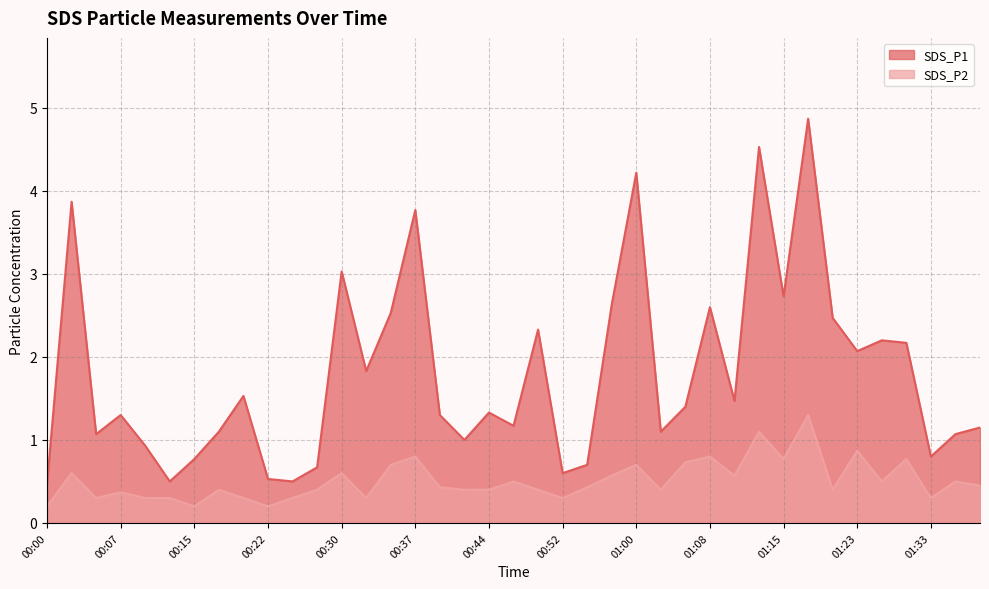

What is the label of the 27th point from the right?

00:30